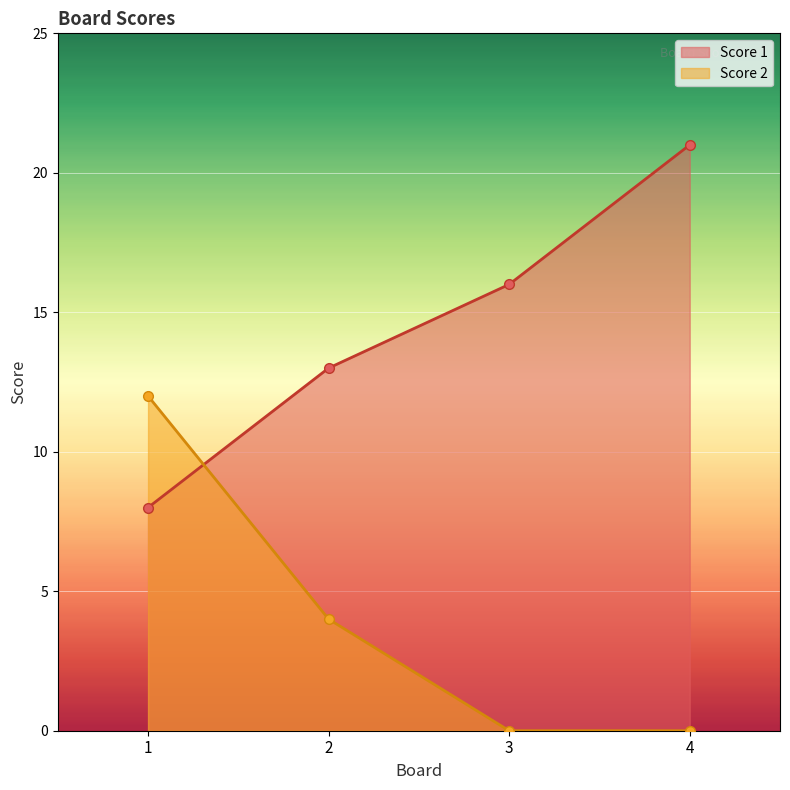

What are all the series names shown in the legend?

Score 1, Score 2